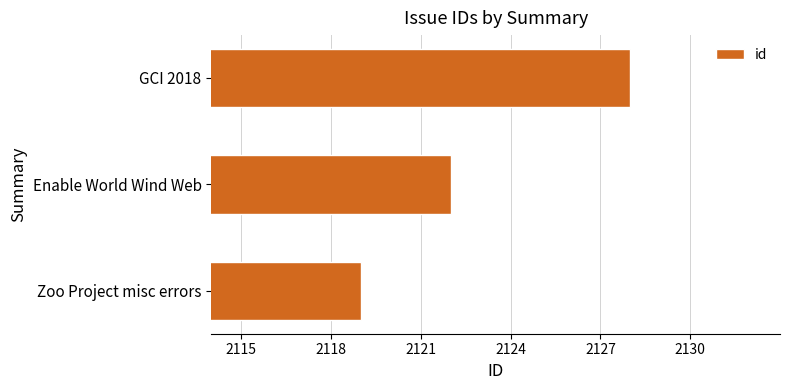

What value does the data have at Enable World Wind Web?

2122